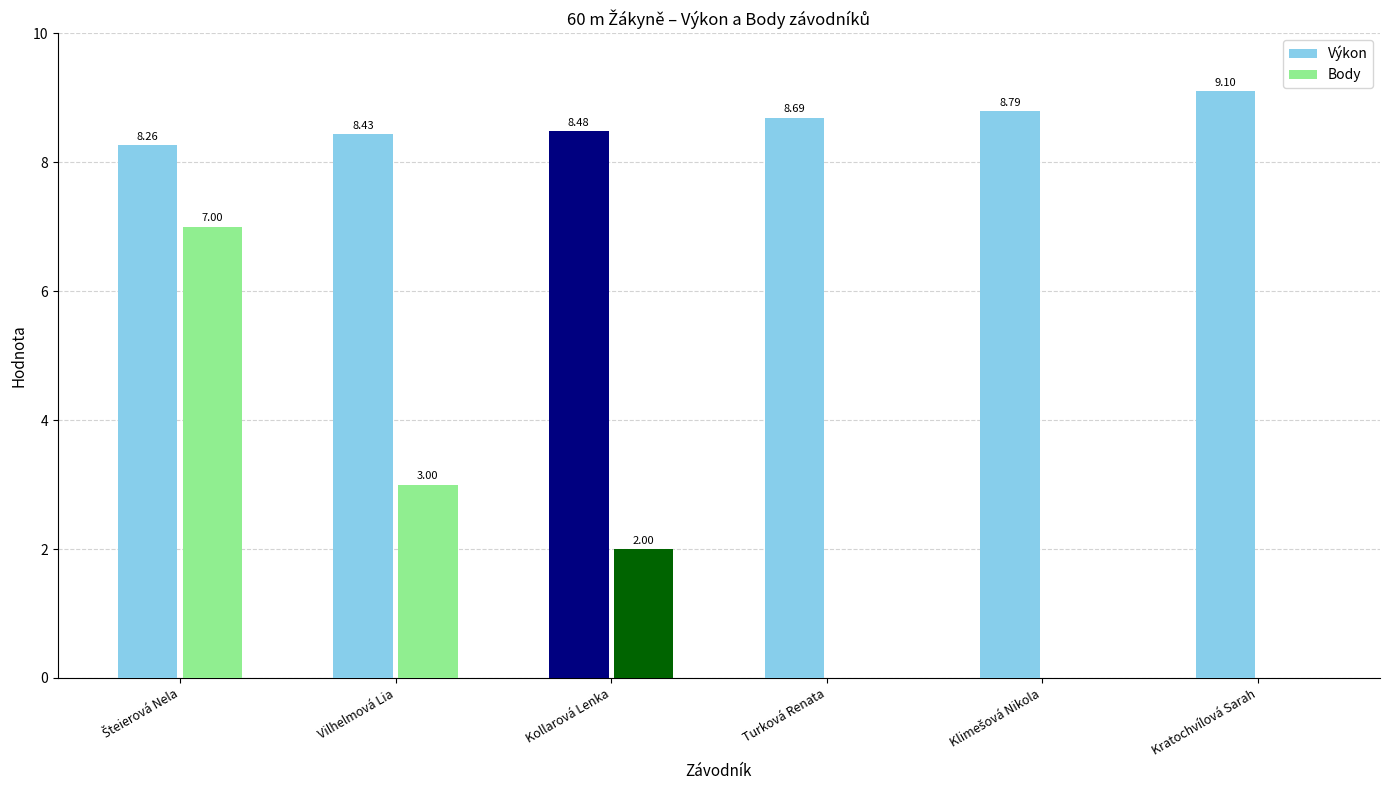

What is the sum of all Body values?

12.0